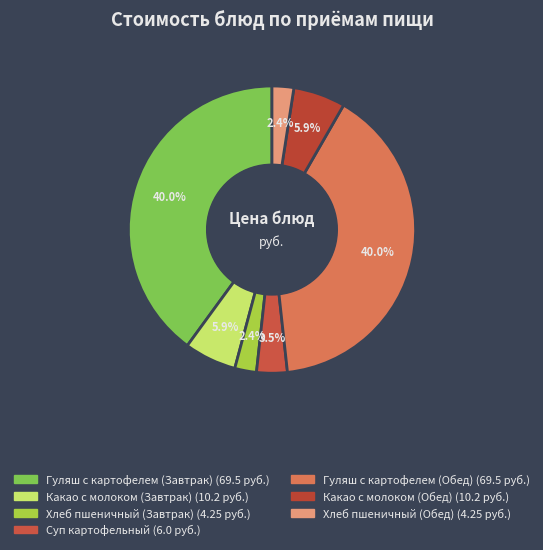

Which slice is the largest?

Гуляш с картофелем (Завтрак)